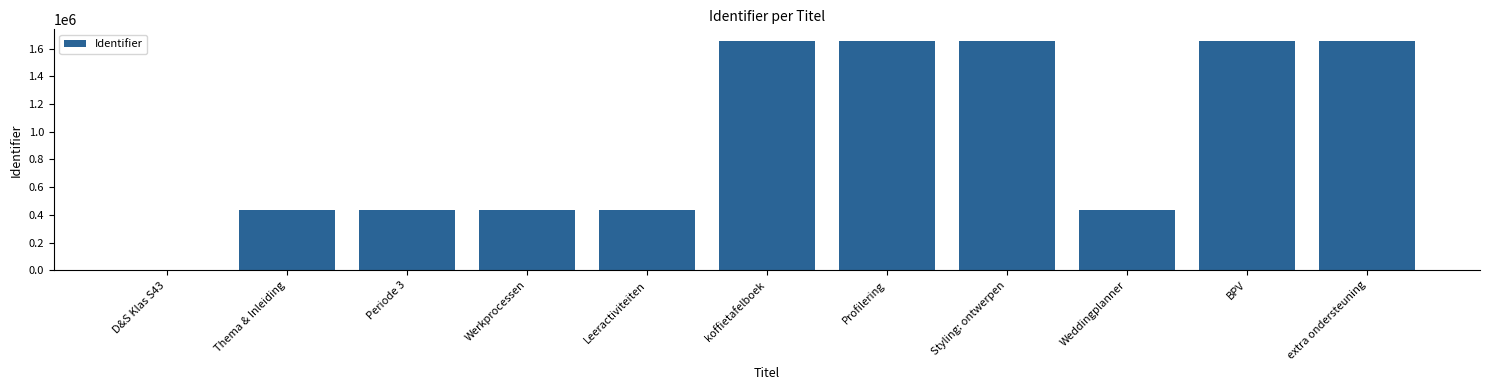

The value at BPV is 1656221. True or false?

True